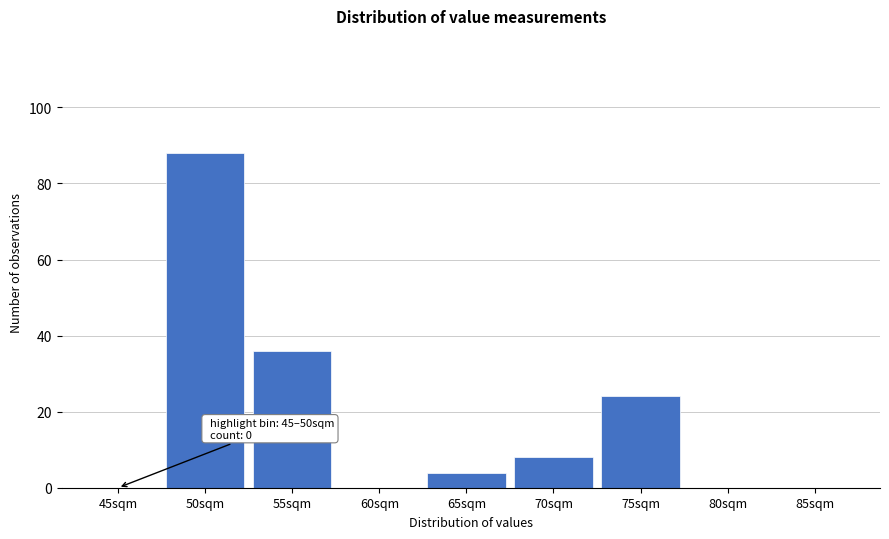

Reading right to left, extract all data points from this chart.

85sqm=0	80sqm=0	75sqm=24	70sqm=8	65sqm=4	60sqm=0	55sqm=36	50sqm=88	45sqm=0